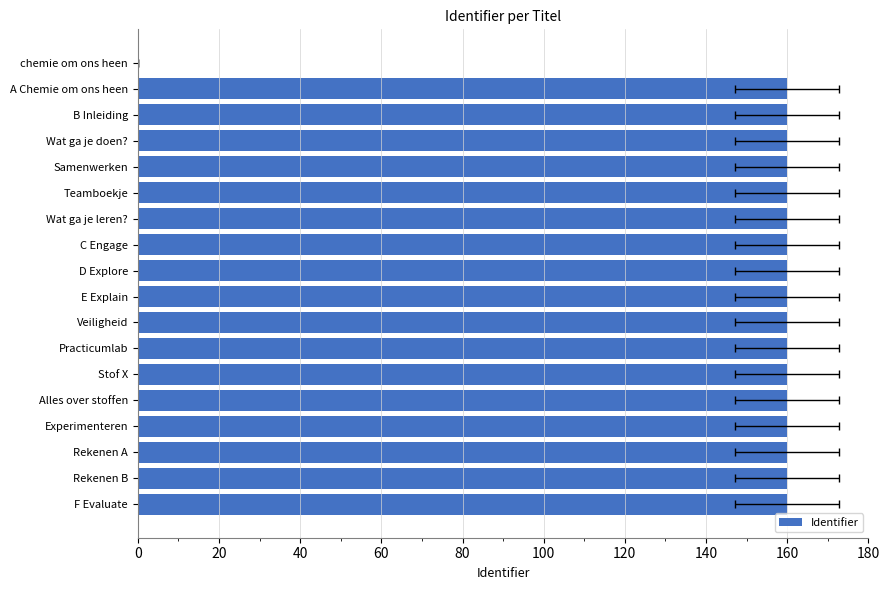

Does the chart contain any negative values?

No